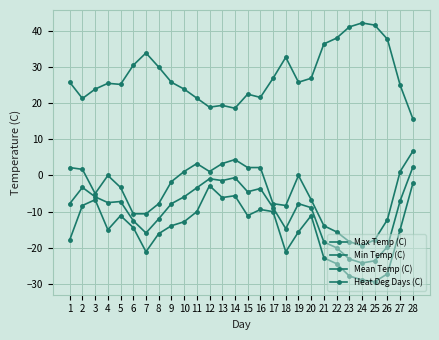

How many values in the Max Temp (C) series are below -1?

15